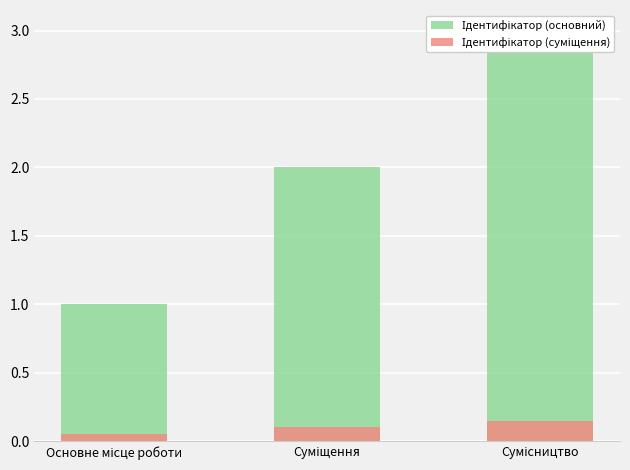

What is the maximum value shown in the chart?

3.0